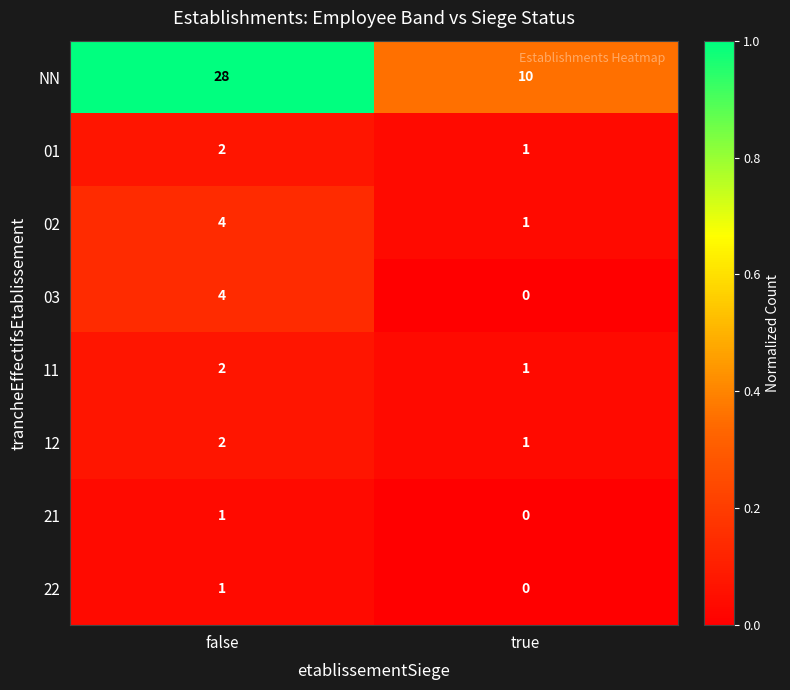

Reading left to right, what are all the values shown in this chart?

NN: 28	10
01: 2	1
02: 4	1
03: 4	0
11: 2	1
12: 2	1
21: 1	0
22: 1	0